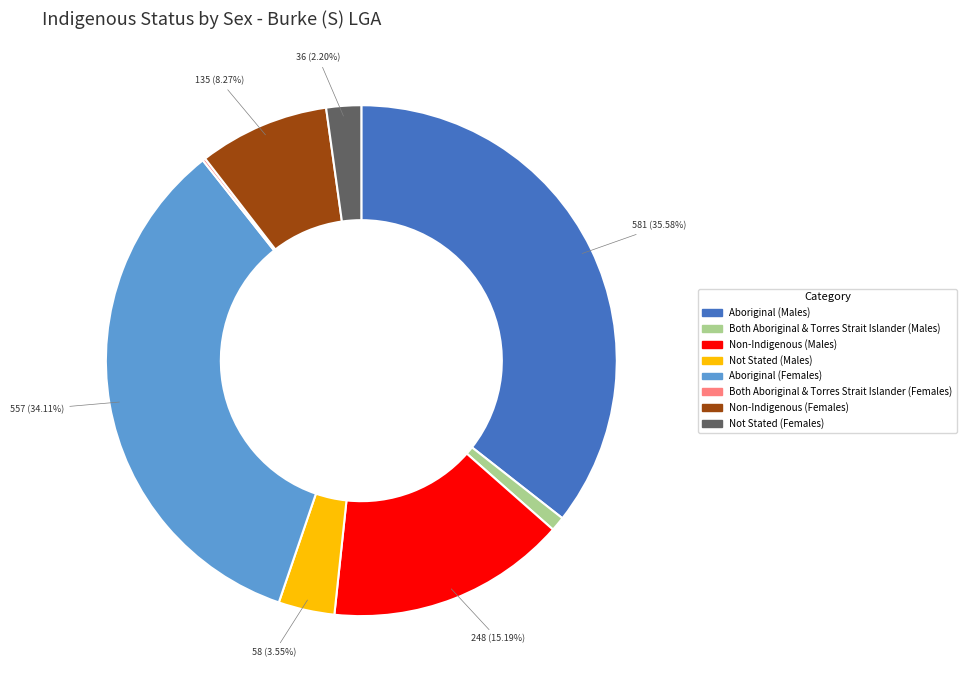

Is there any slice that represents more than half of the pie?

No